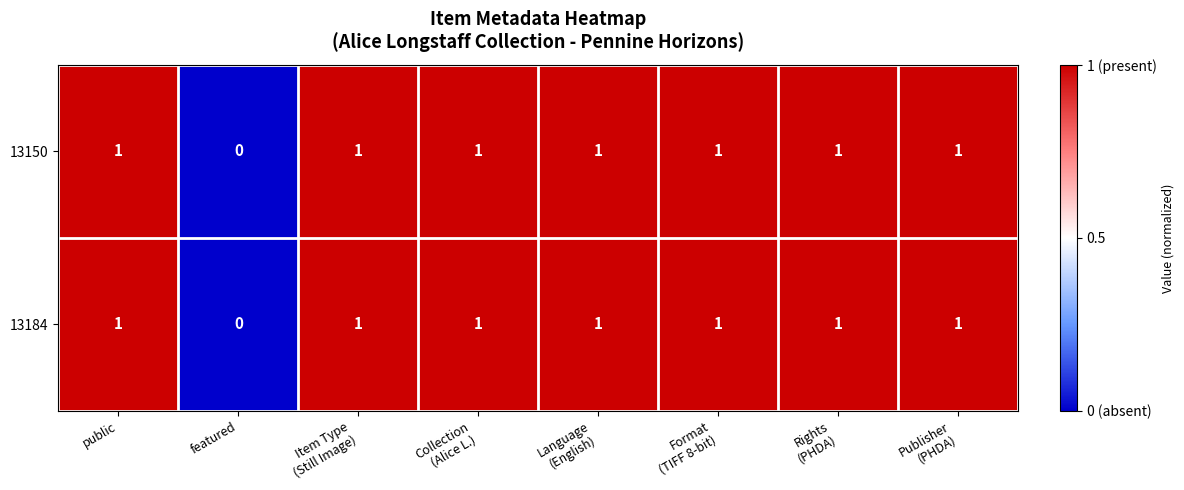

What is the sum of all 13150 values?

7